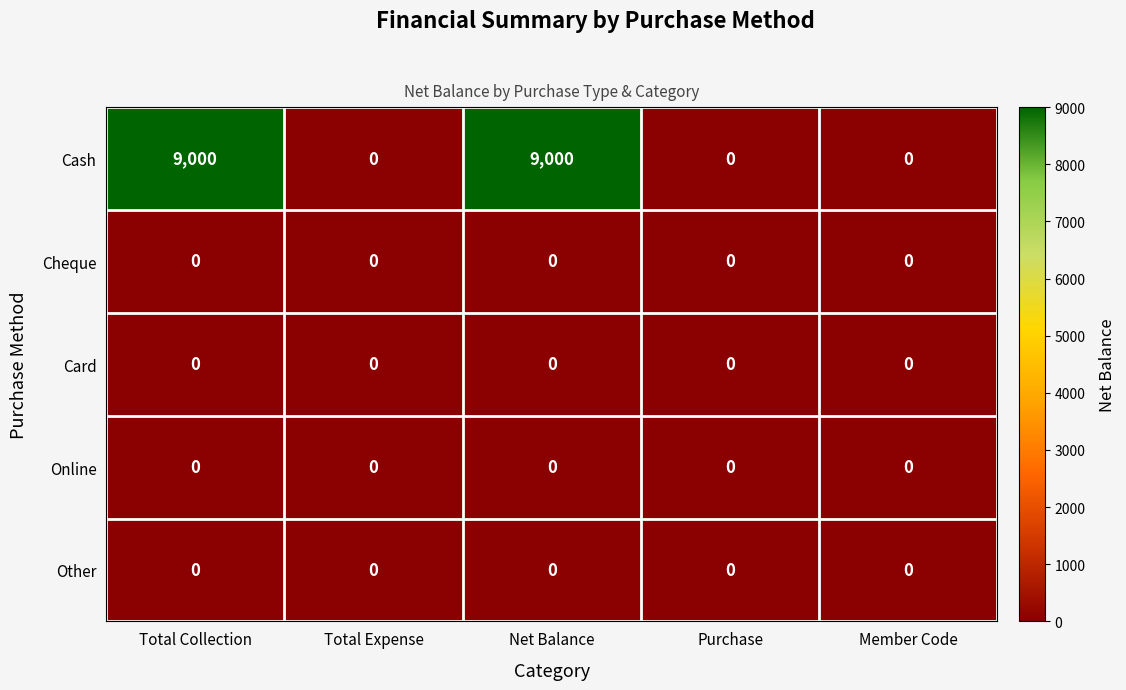

What is the spread (max minus min) of values at Total Collection?

9000